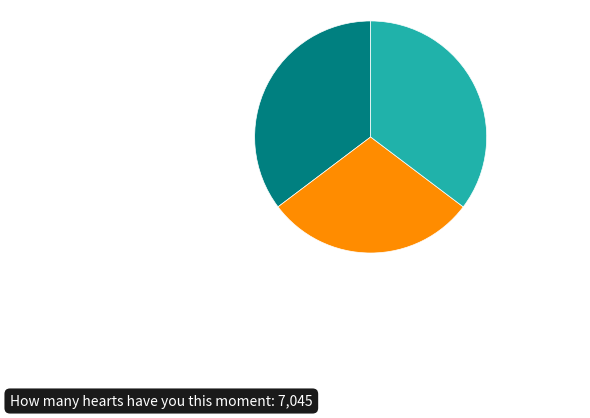

Is there any slice that represents more than half of the pie?

No